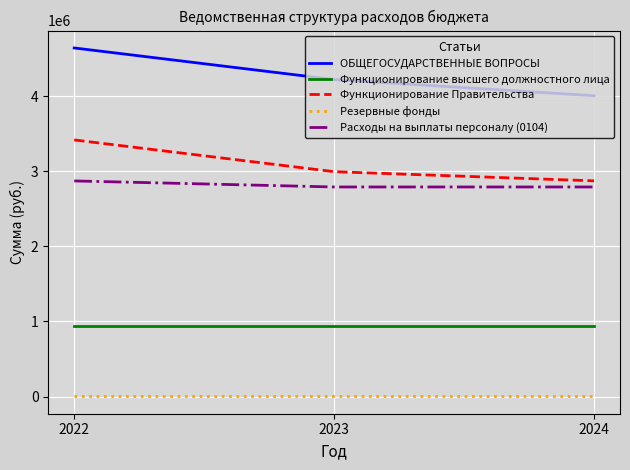

What is the sum of the Функционирование Правительства values at 2024 and 2023?

5870273.0